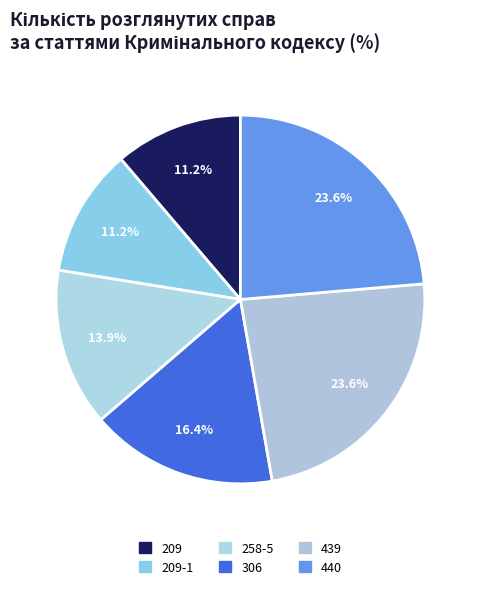

Count the number of slices in the pie.

6